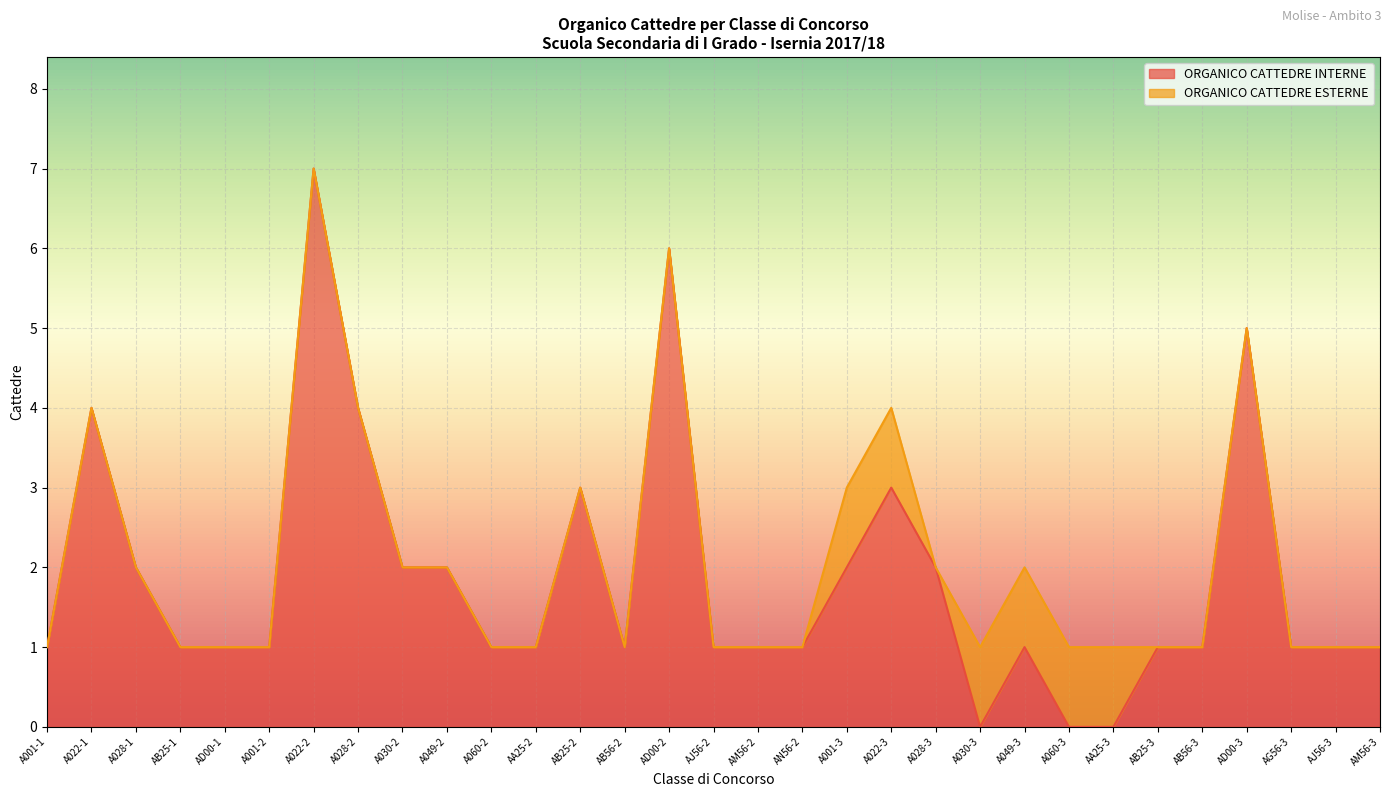

How many categories are shown in the chart?

31